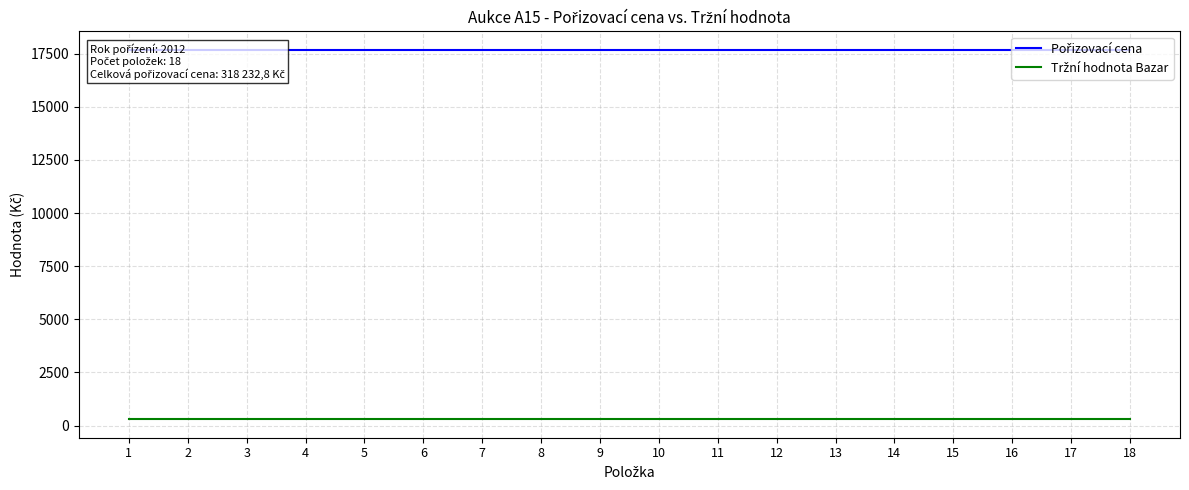

How many lines are shown in the chart?

2